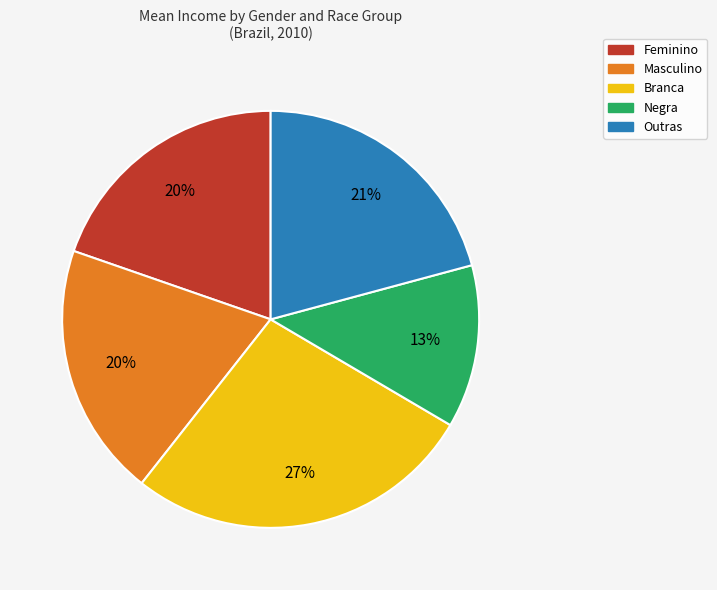

Is Negra the majority of the pie?

No